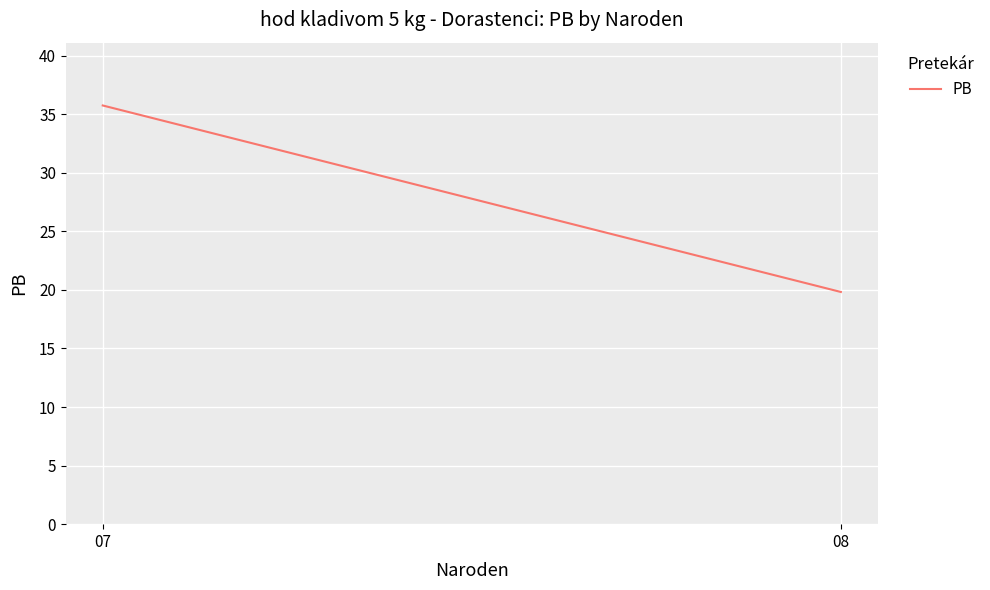

At which label does the data first exceed 35?

07